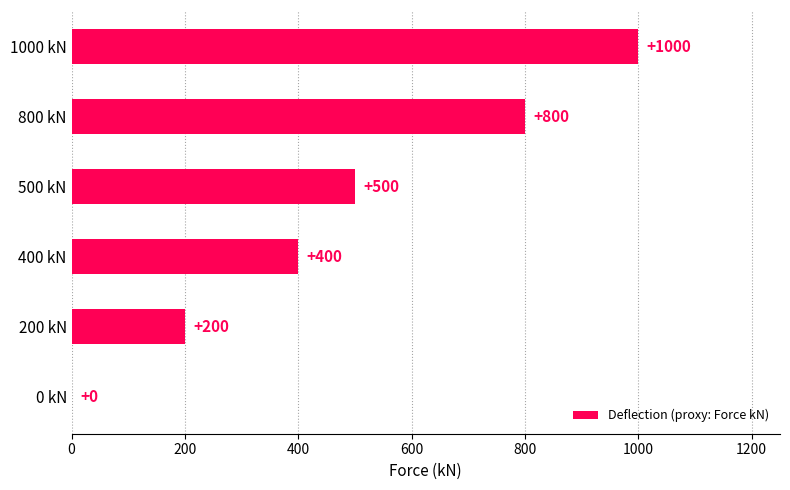

How many categories are shown in the chart?

6